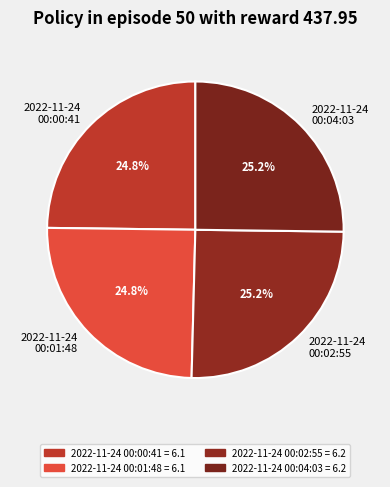

Is there a majority slice in this chart?

No